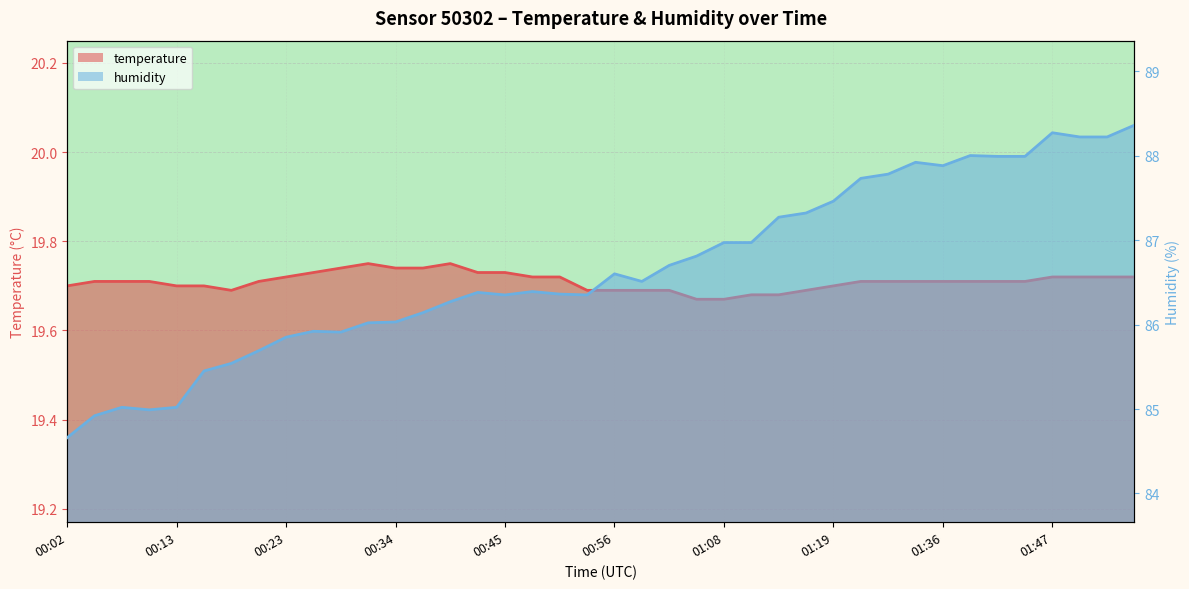

Between 00:59 and 00:37, which is larger?

00:37